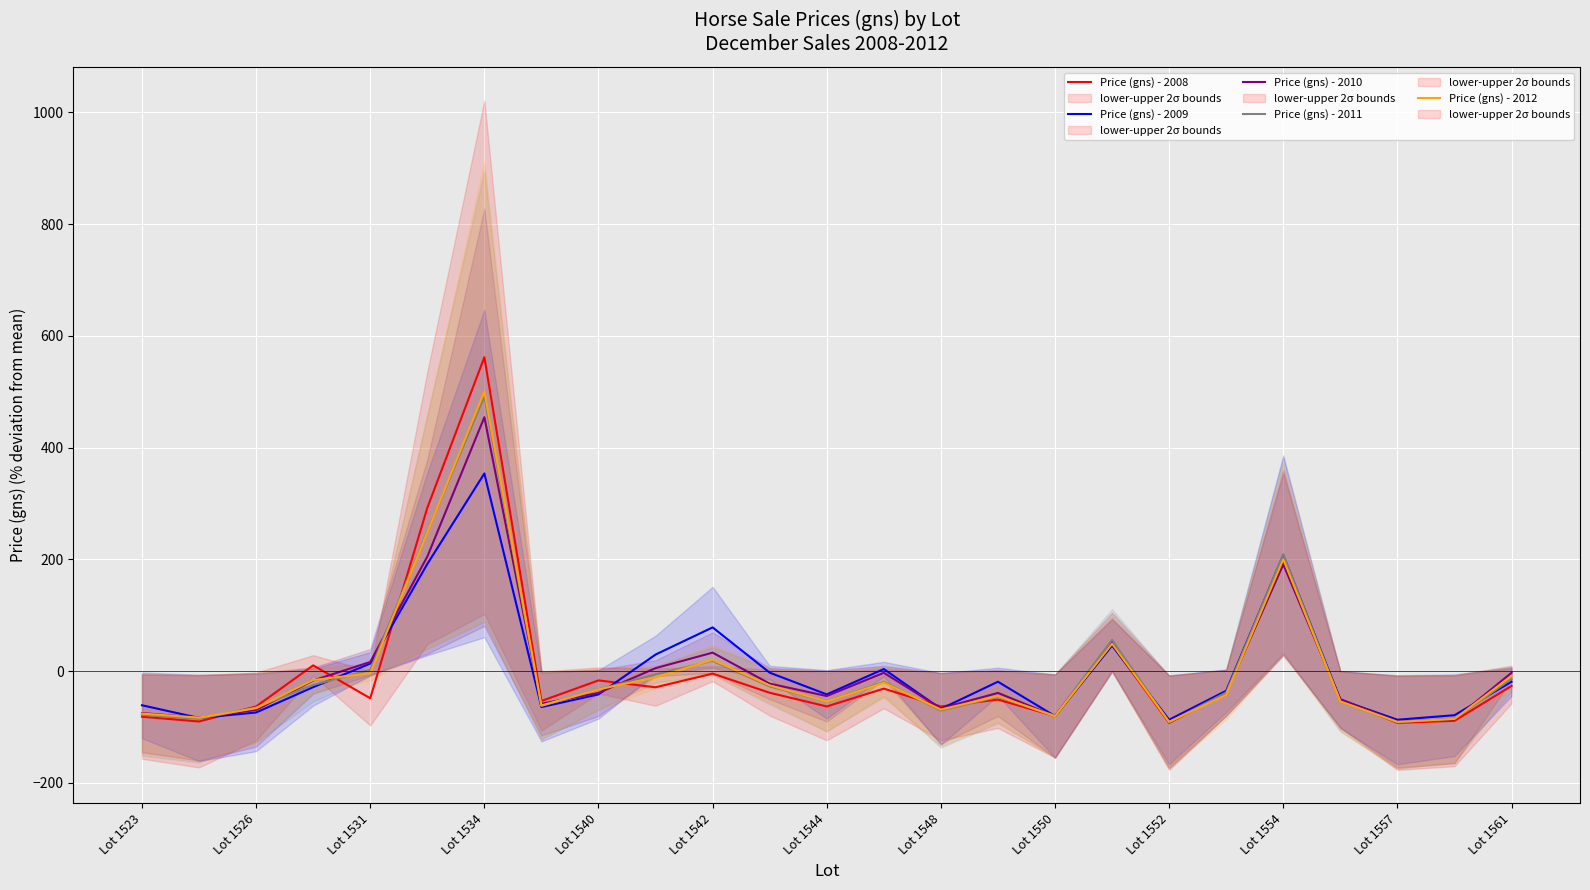

Does the chart display data point markers on the line(s)?

No